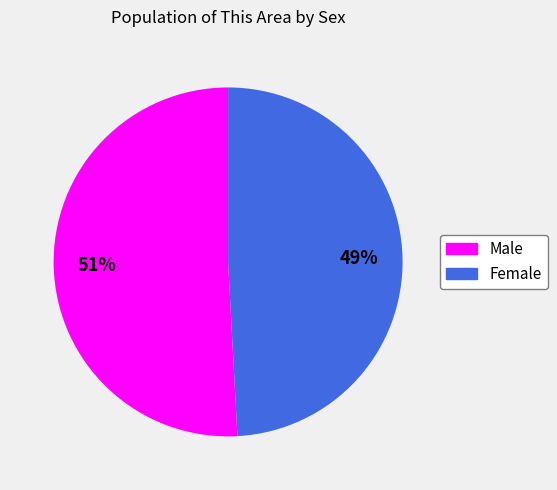

Which category has the biggest portion of the pie?

Male